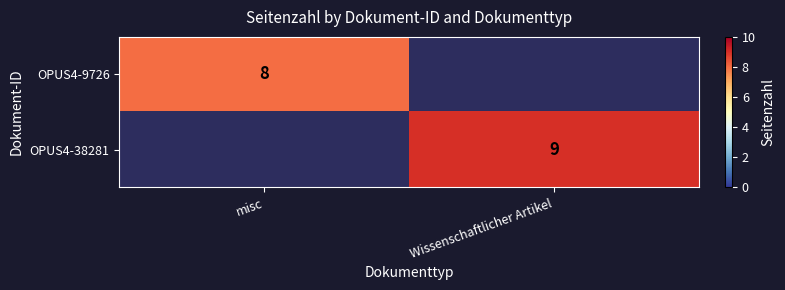

True or false: OPUS4-9726 has a value of 12 at misc.

False